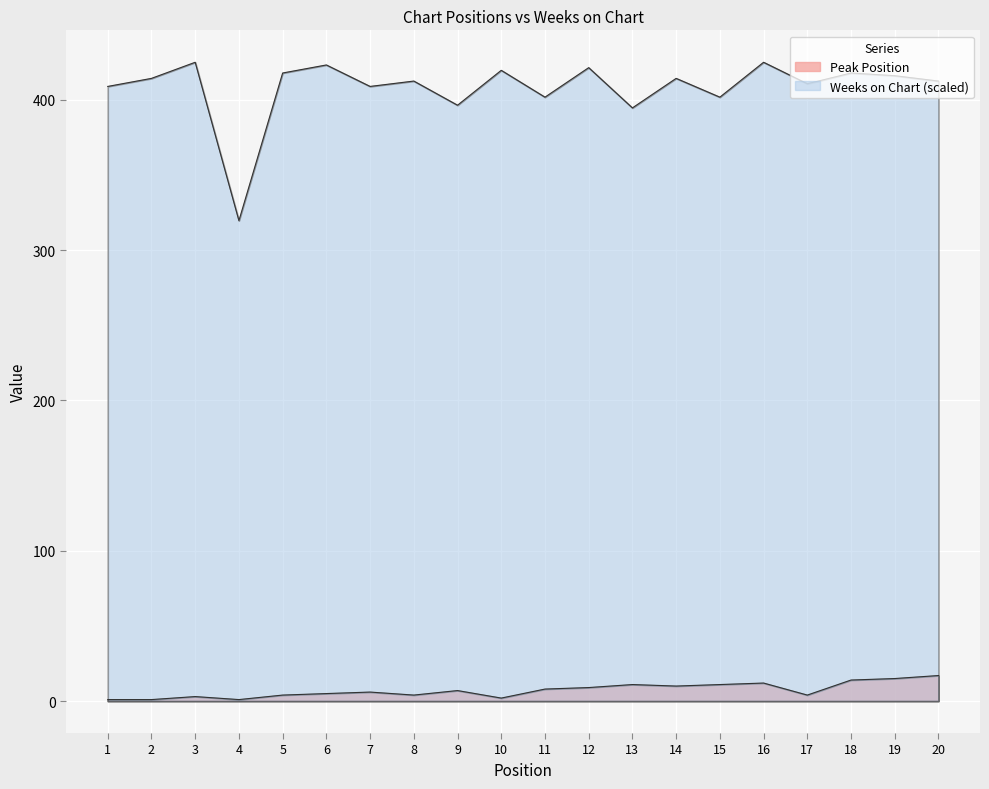

Which has a higher value, 10 or 12?

12